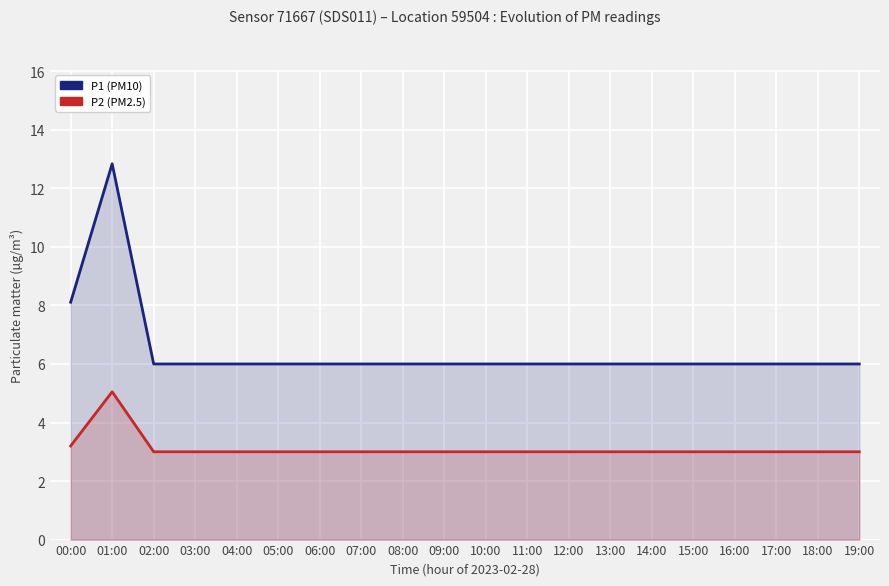

List the series in order of their peak value, highest first.

P1 (PM10), P2 (PM2.5)